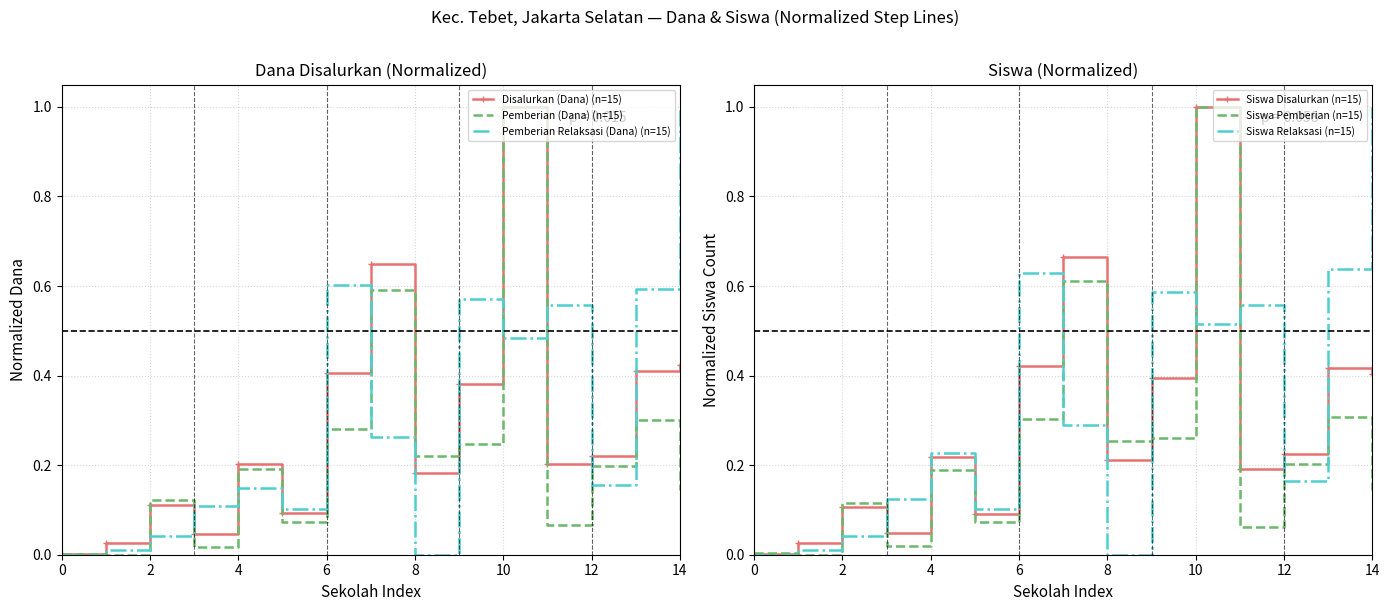

What is the highest value of the Siswa Pemberian (n=15) series?

1.0